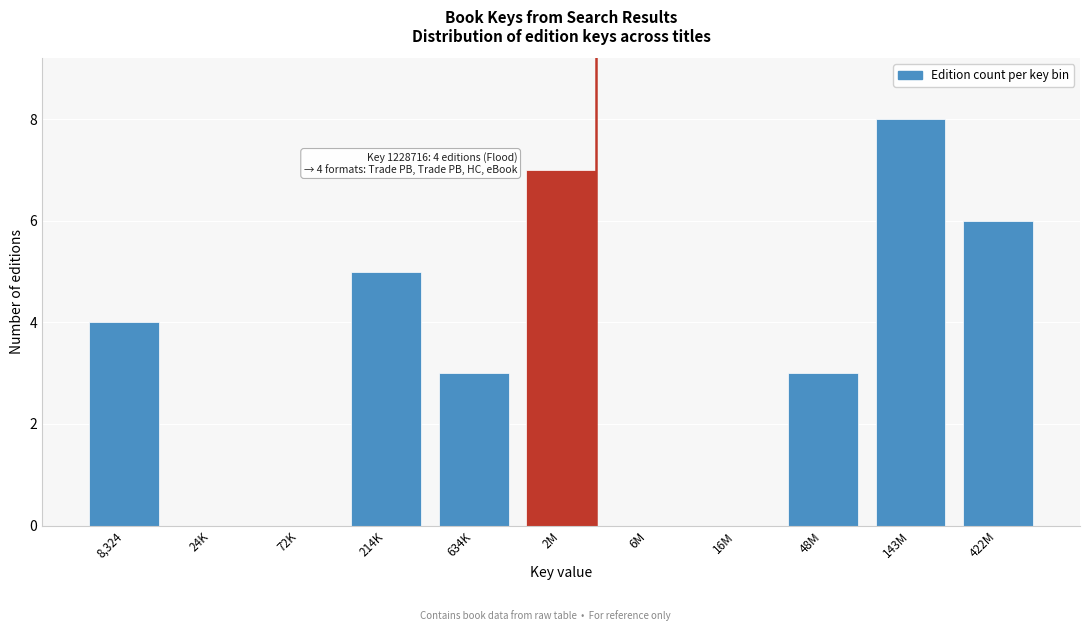

Reading left to right, transcribe all the data shown in this chart.

8,324=4	24K=0	72K=0	214K=5	634K=3	2M=7	6M=0	16M=0	48M=3	143M=8	422M=6